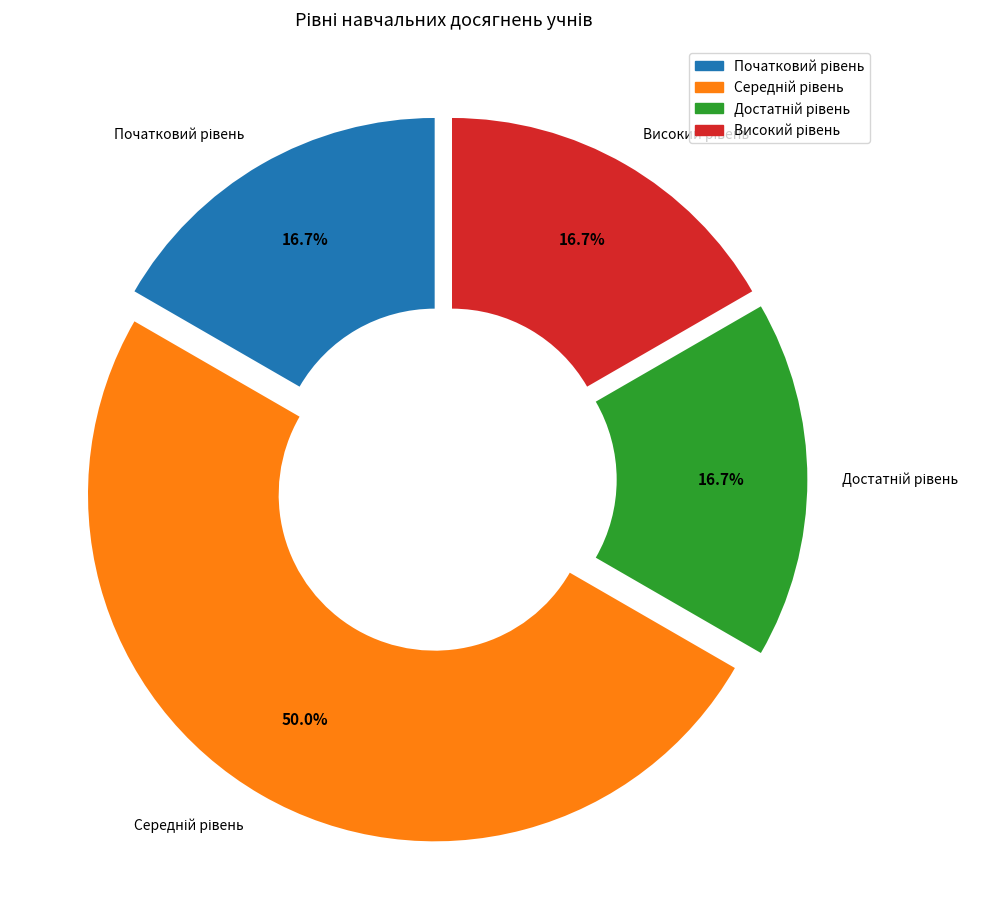

The Високий рівень slice represents 11% of the pie. True or false?

False